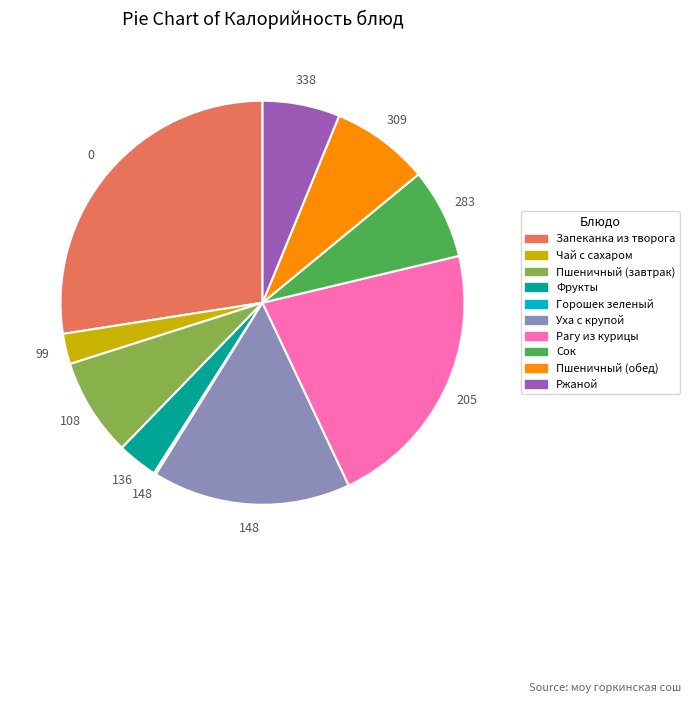

What is the largest slice in the pie chart?

Запеканка из творога